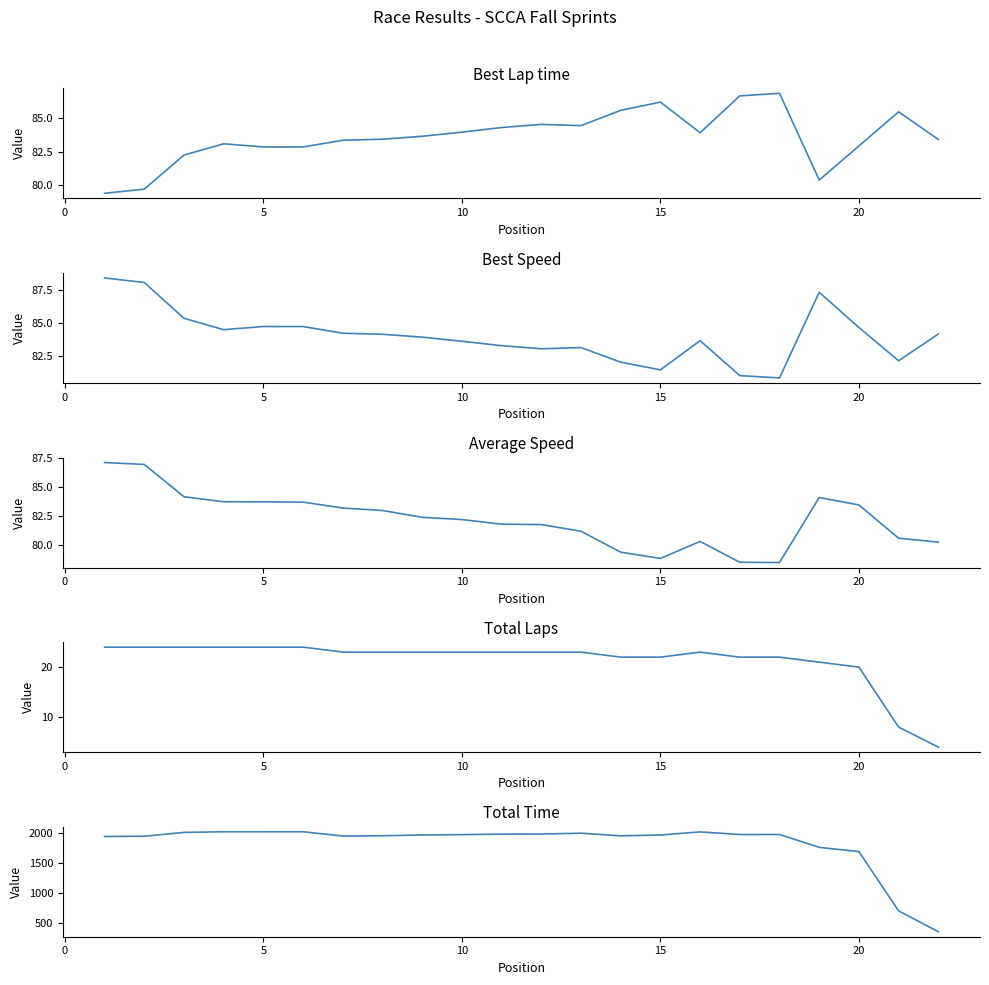

Which series has the largest total across all categories?

Total Time